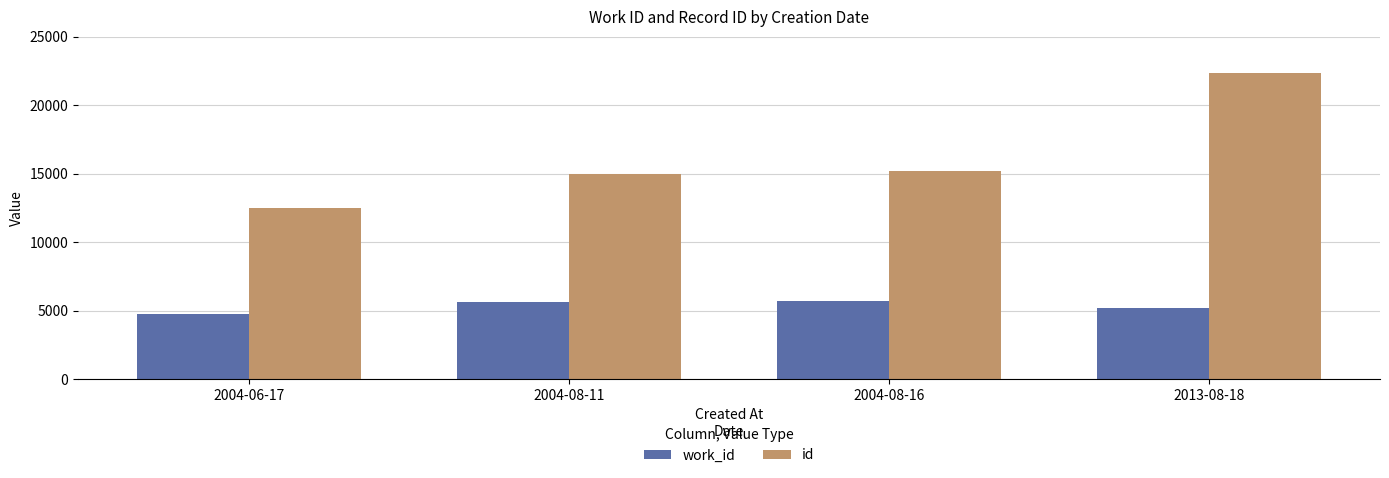

What is the maximum value shown in the chart?

22378